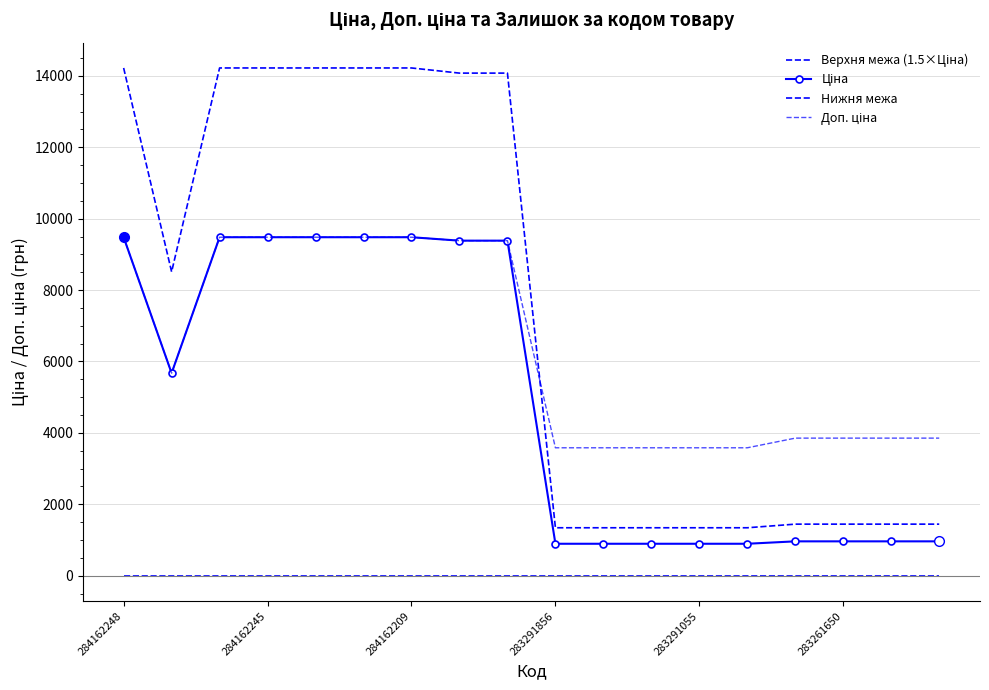

How many values in the Верхня межа (1.5×Ціна) series exceed 8510?

9